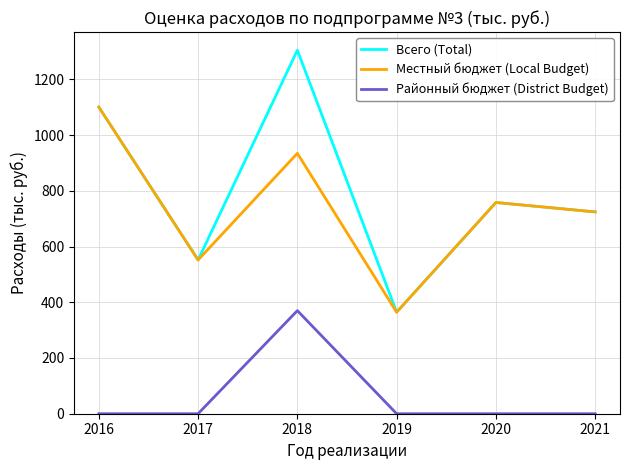

What is the maximum value shown in the chart?

1304.2